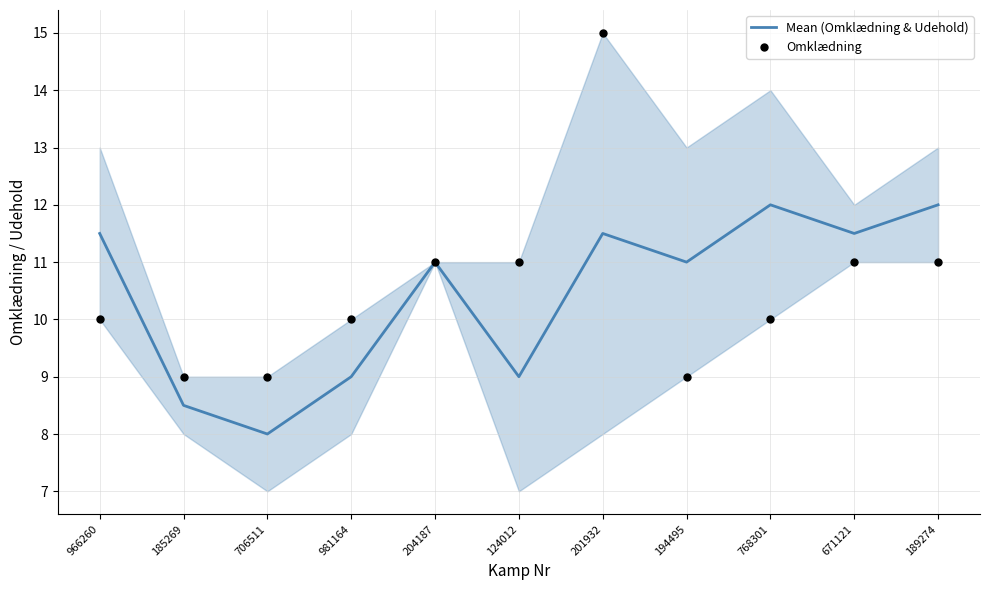

At which category is the sum across all series the highest?

201932